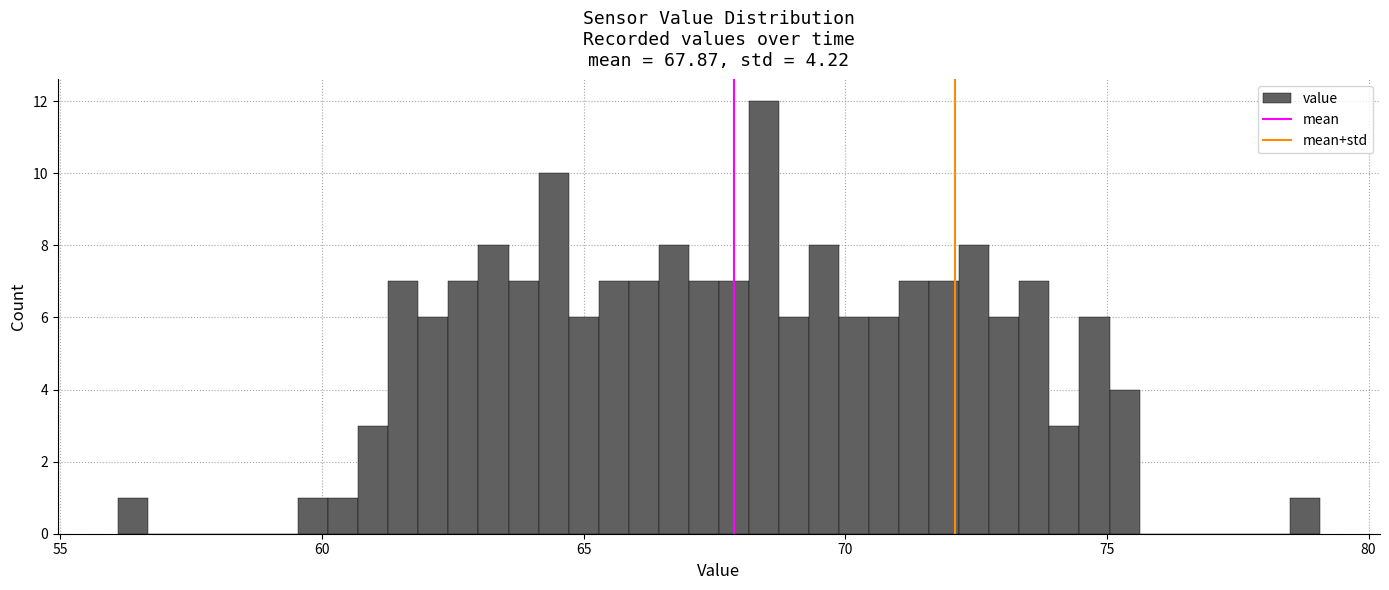

Read against the x-axis, roughly where is the centre of the tallest bar?

68.5